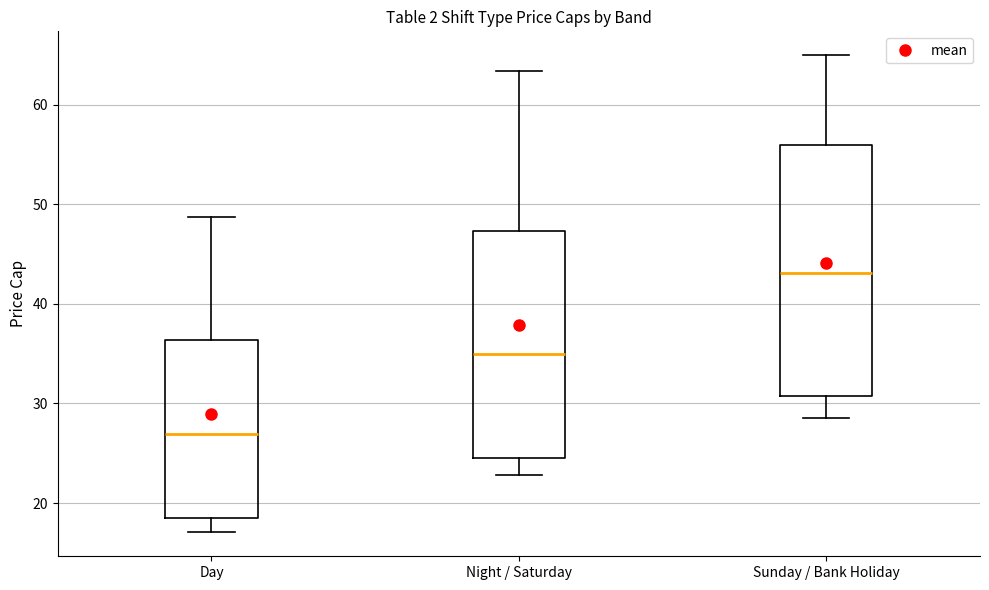

Reading left to right, transcribe this box plot: for each box, give where its median line is, the range the box spans, and where its two whiskers end, as read against the y-axis. The values are not printed on the chart, so give them approximately, as read against the axis.

Day: median 27, box 18 to 36, whiskers 17 to 49
Night / Saturday: median 35, box 24 to 47, whiskers 23 to 63
Sunday / Bank Holiday: median 43, box 31 to 56, whiskers 29 to 65